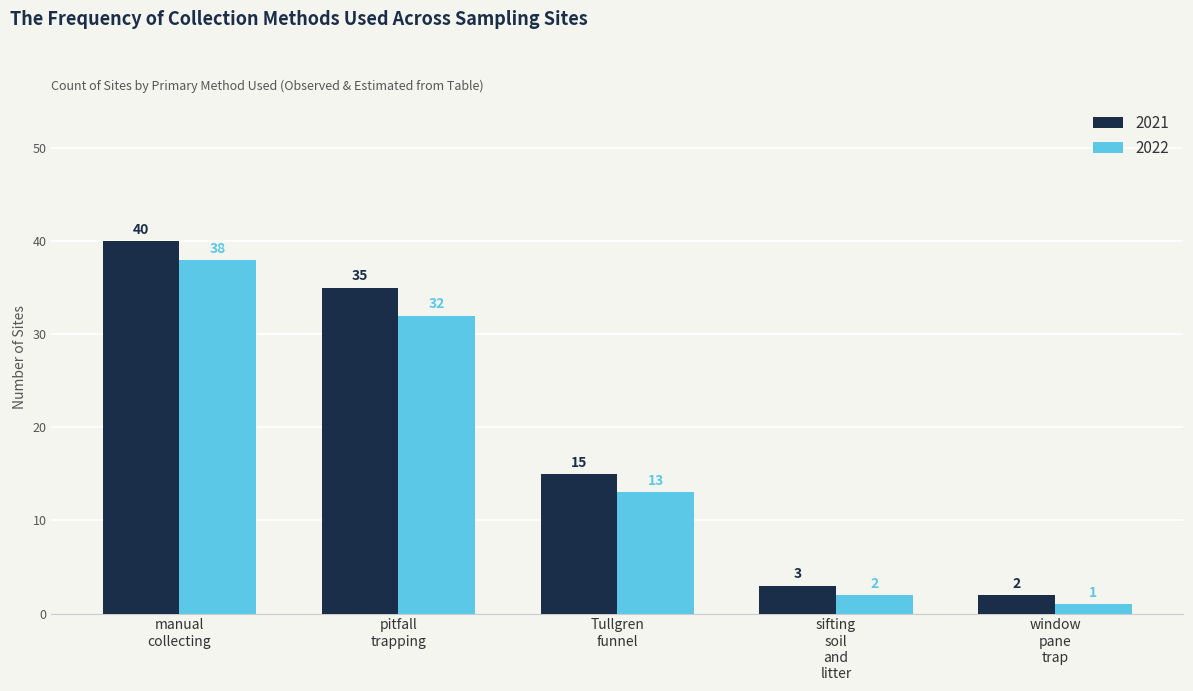

What is the label of the 1st bar from the right?

window
pane
trap